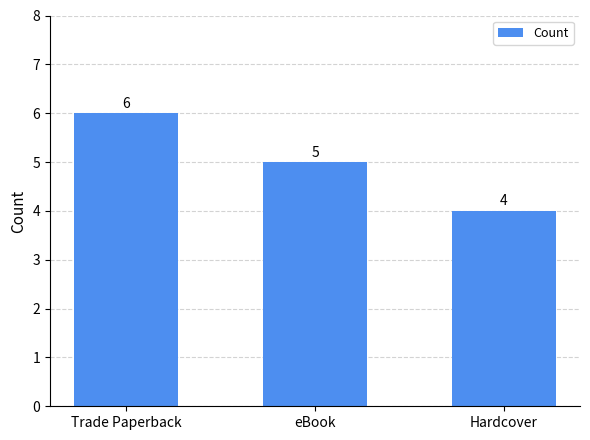

Rank the categories by value from highest to lowest.

Trade Paperback, eBook, Hardcover